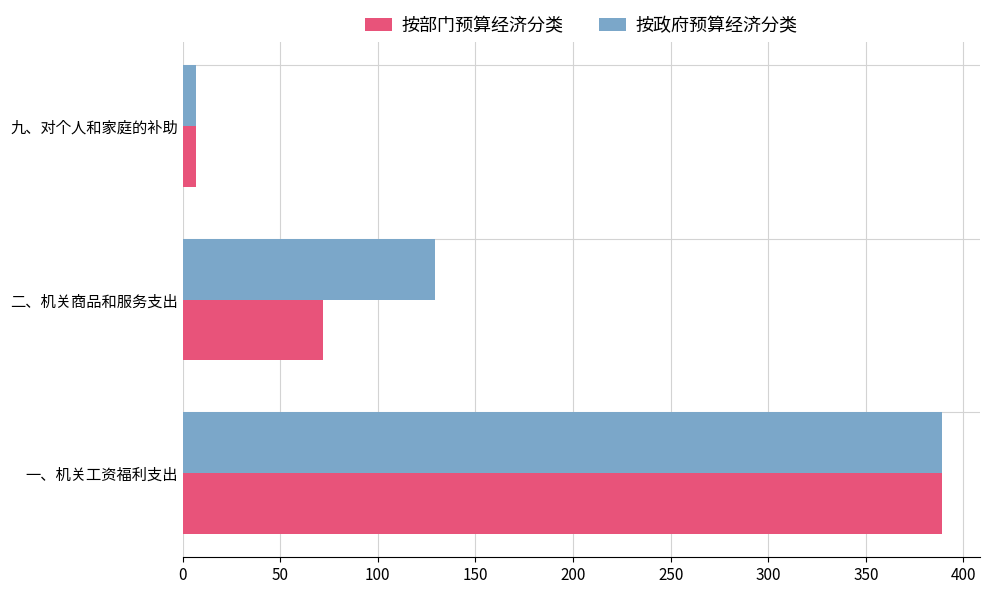

What is the total value across all series at 二、机关商品和服务支出?

201.4